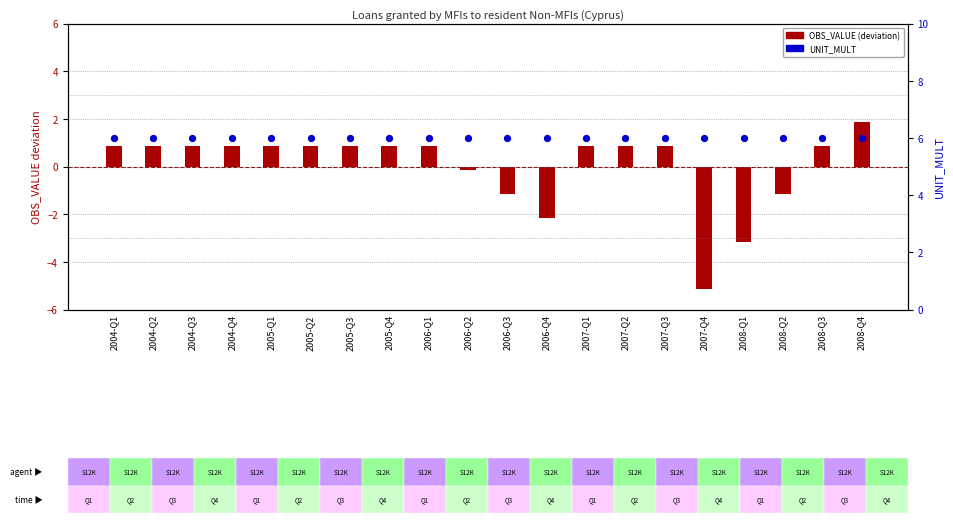

At which category is the sum across all series the highest?

2008-Q4